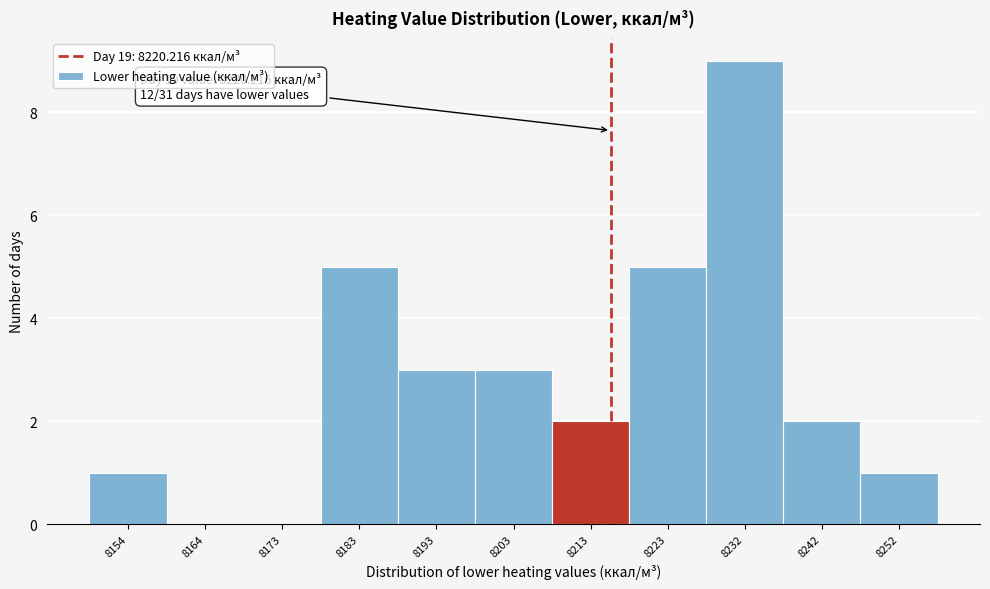

Reading right to left, list all the values displayed in this chart.

8252=1	8242=2	8232=9	8223=5	8213=2	8203=3	8193=3	8183=5	8173=0	8164=0	8154=1